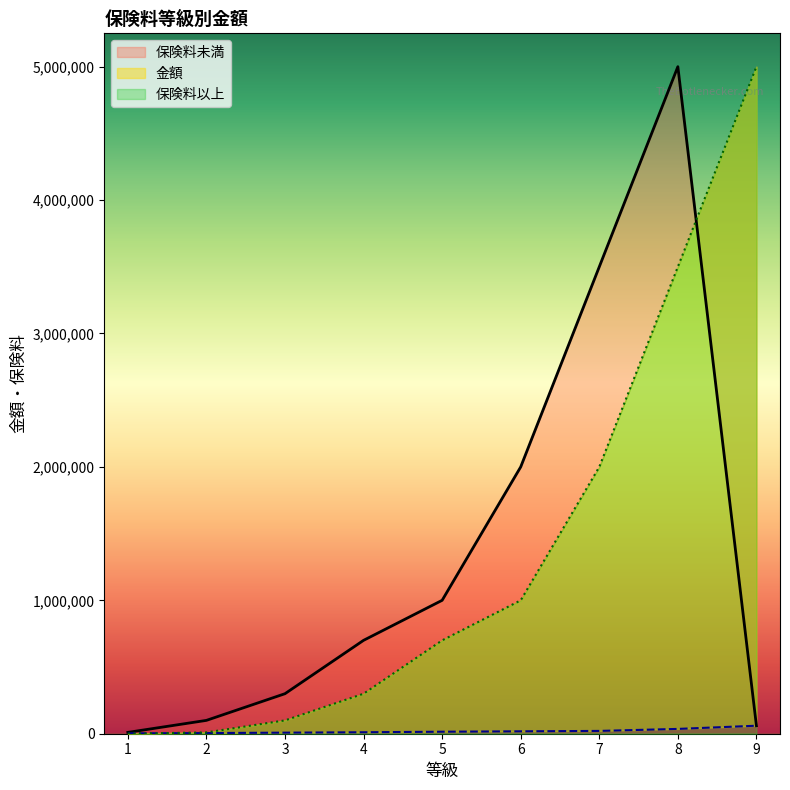

How many times do 保険料未満 and 保険料以上 cross each other?

1